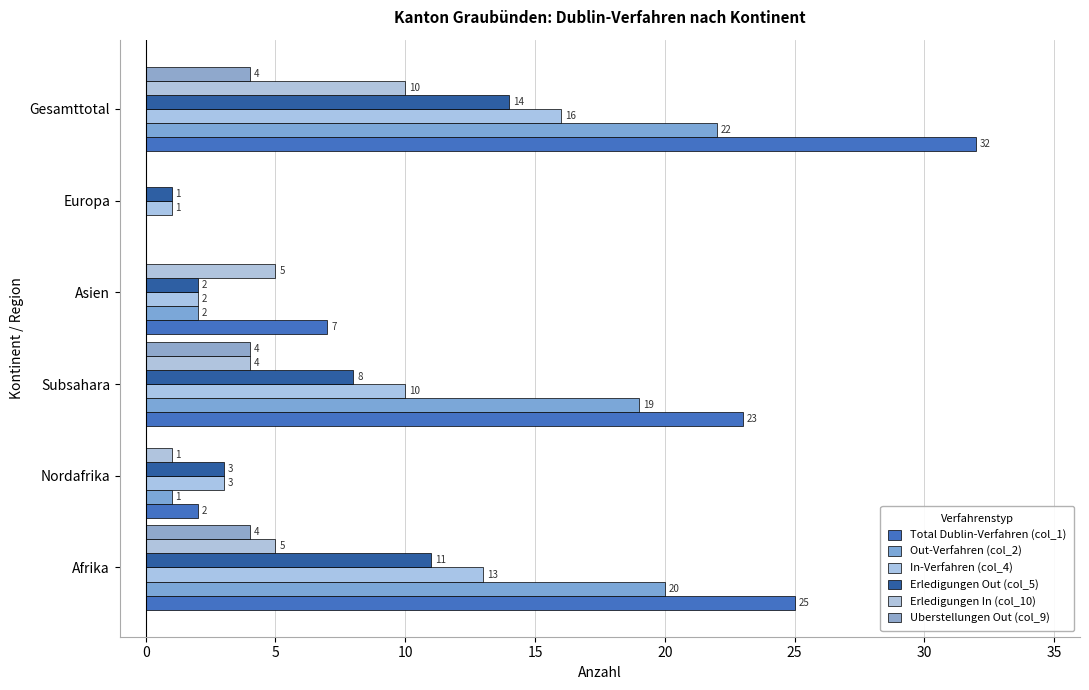

At which label does Erledigungen In (col_10) reach its peak?

Gesamttotal